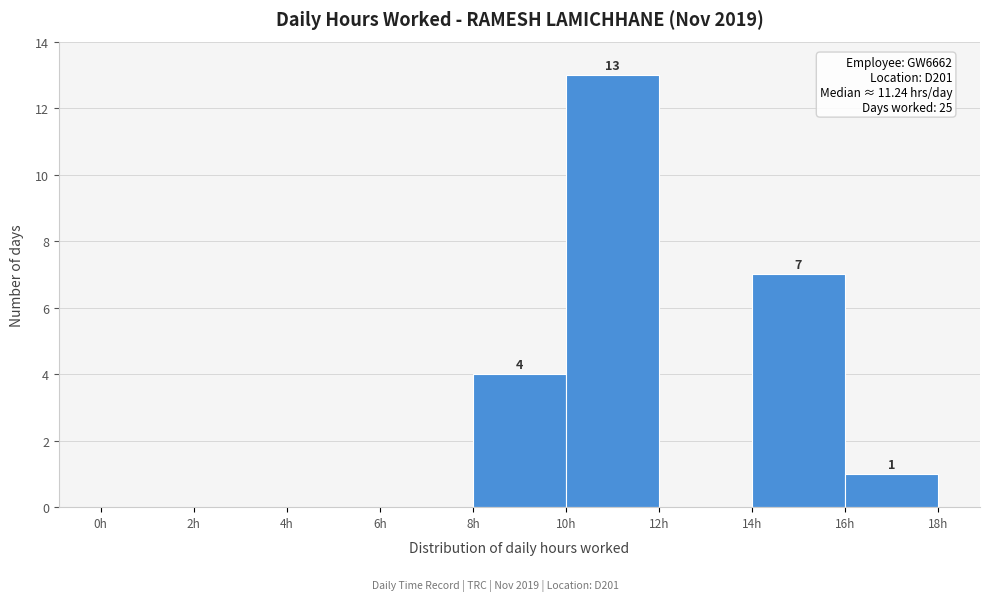

Which range on the x-axis has the tallest bar?

10 to 12